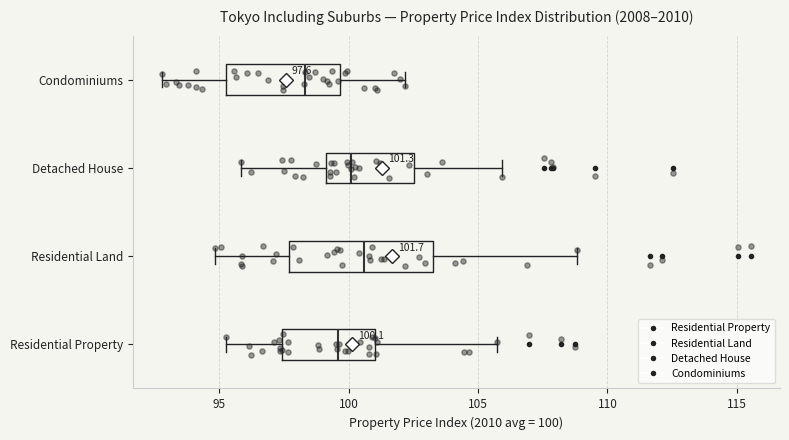

Which box is the widest, from its left edge to its right edge?

Residential Land